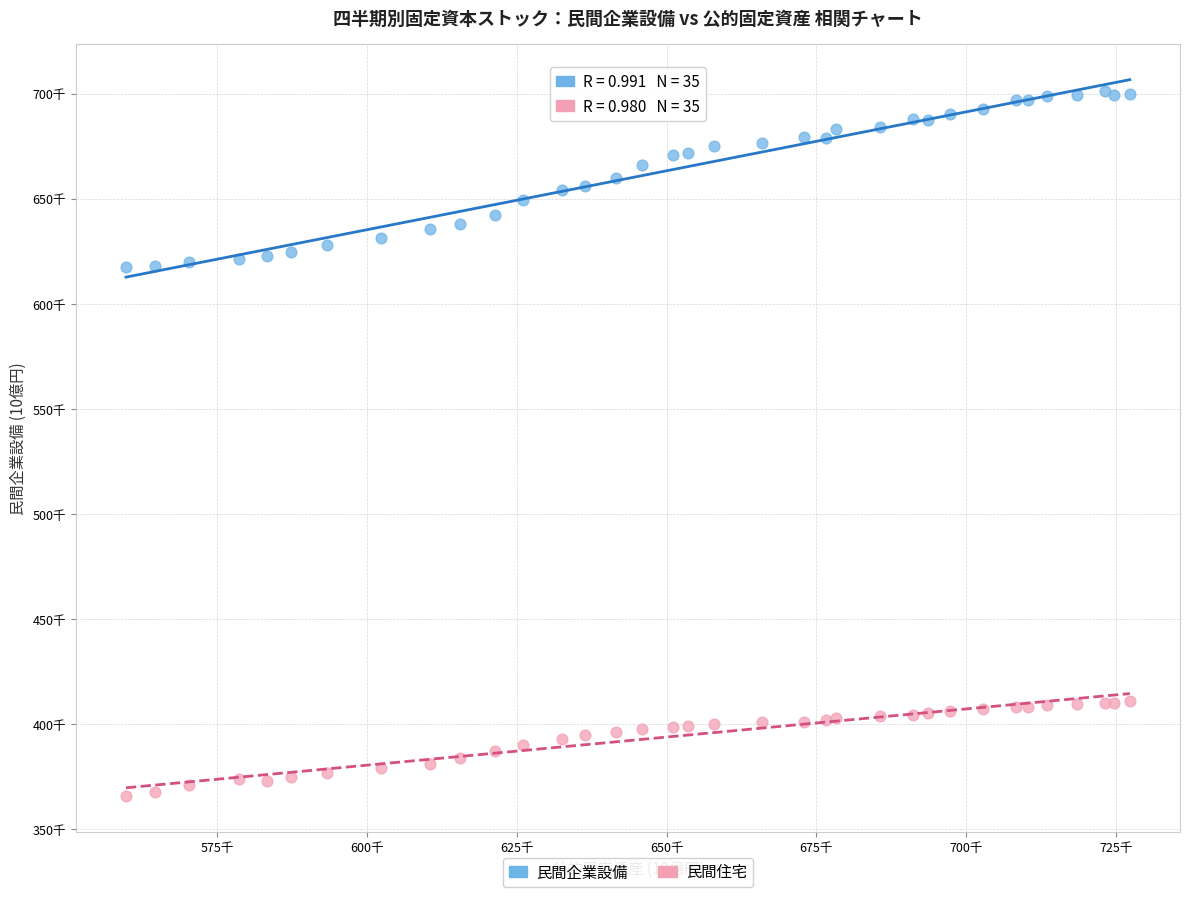

Which series reaches the maximum Y coordinate?

民間企業設備